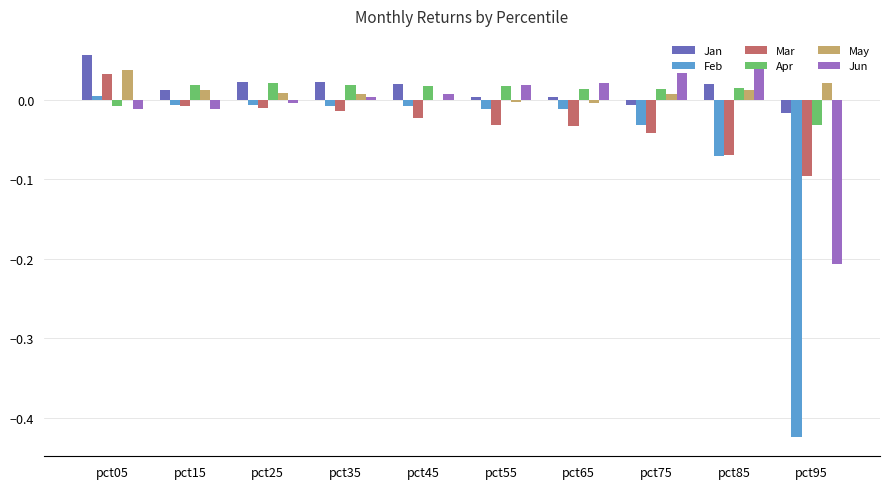

Which series has the largest range (max minus min)?

Feb